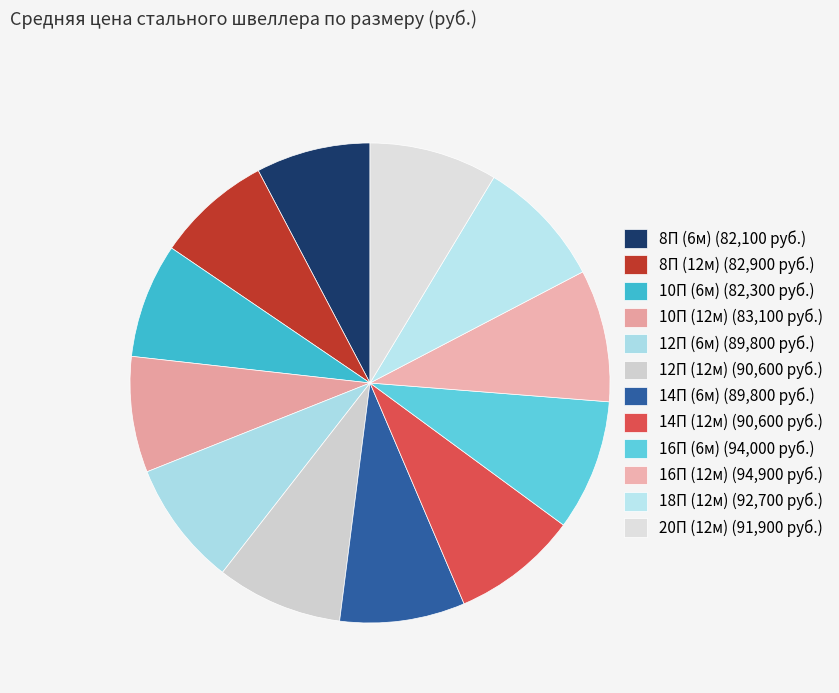

The 10П (6м) slice represents 1% of the pie. True or false?

False